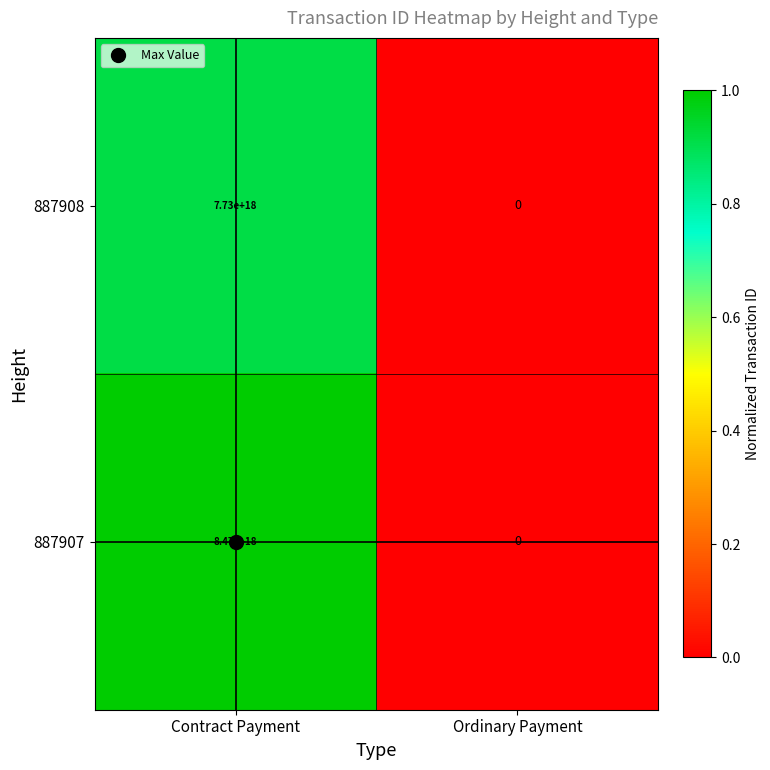

At which label is 887907 closest to 4235000000000000000?

Contract Payment